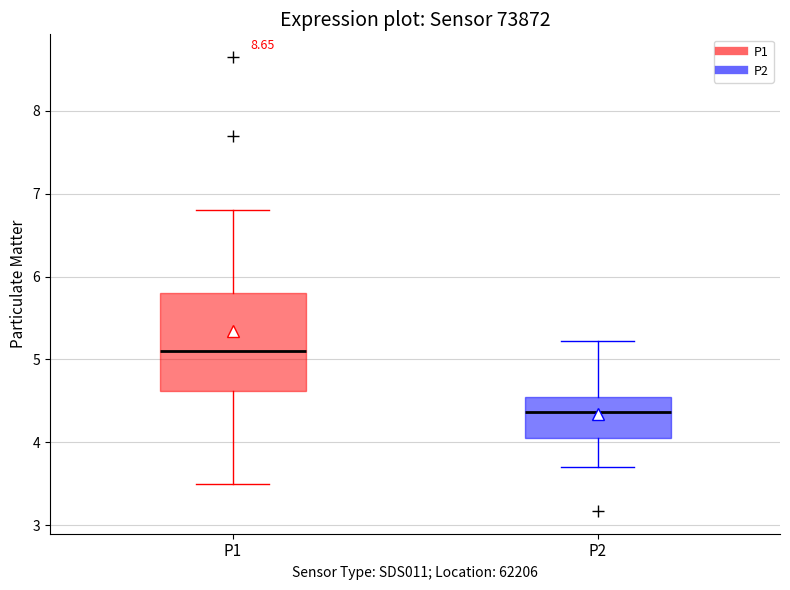

Which box has the highest median line?

P1